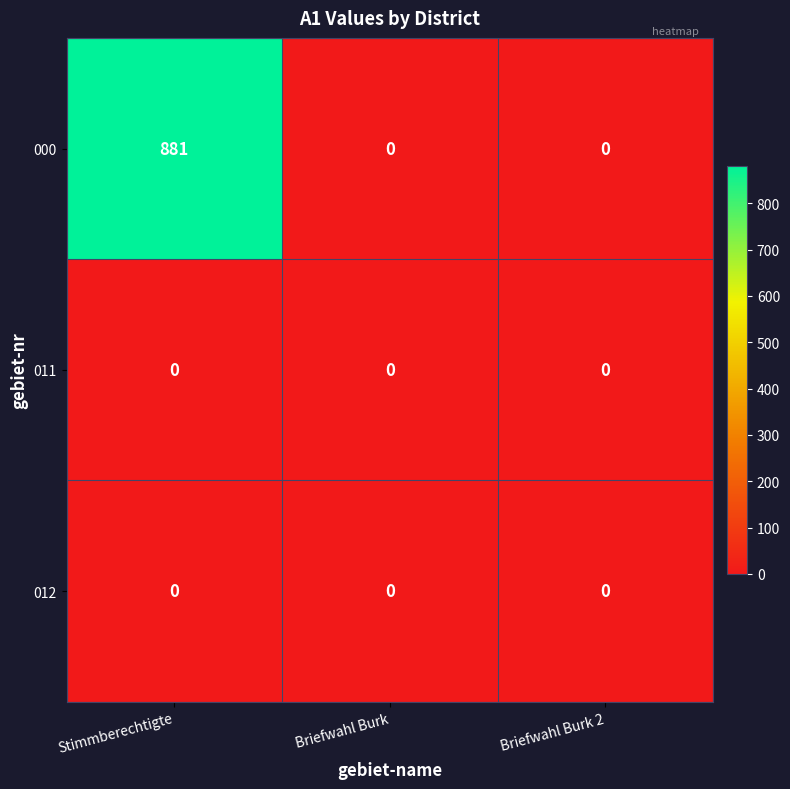

What is the total value across all series at Stimmberechtigte?

881